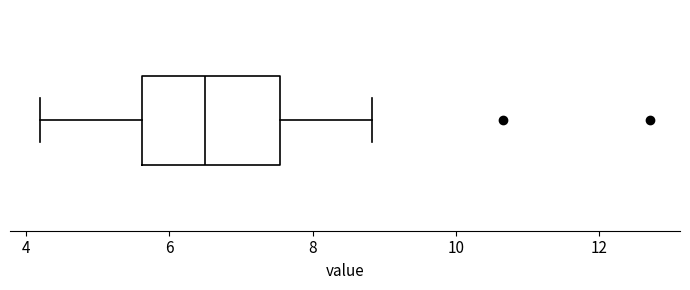

Where does the right whisker of the box end on the x-axis? The values are not printed on the chart, so give them approximately, as read against the axis.

8.8